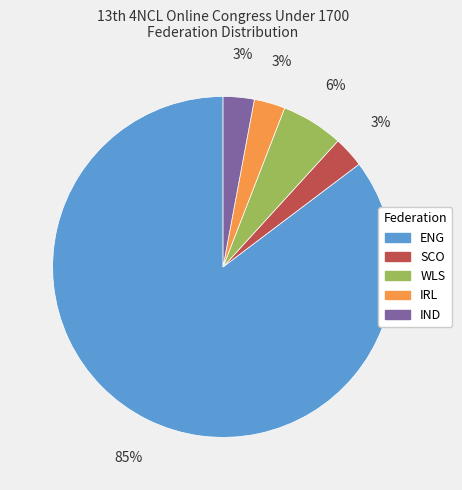

Which has a higher value, WLS or SCO?

WLS